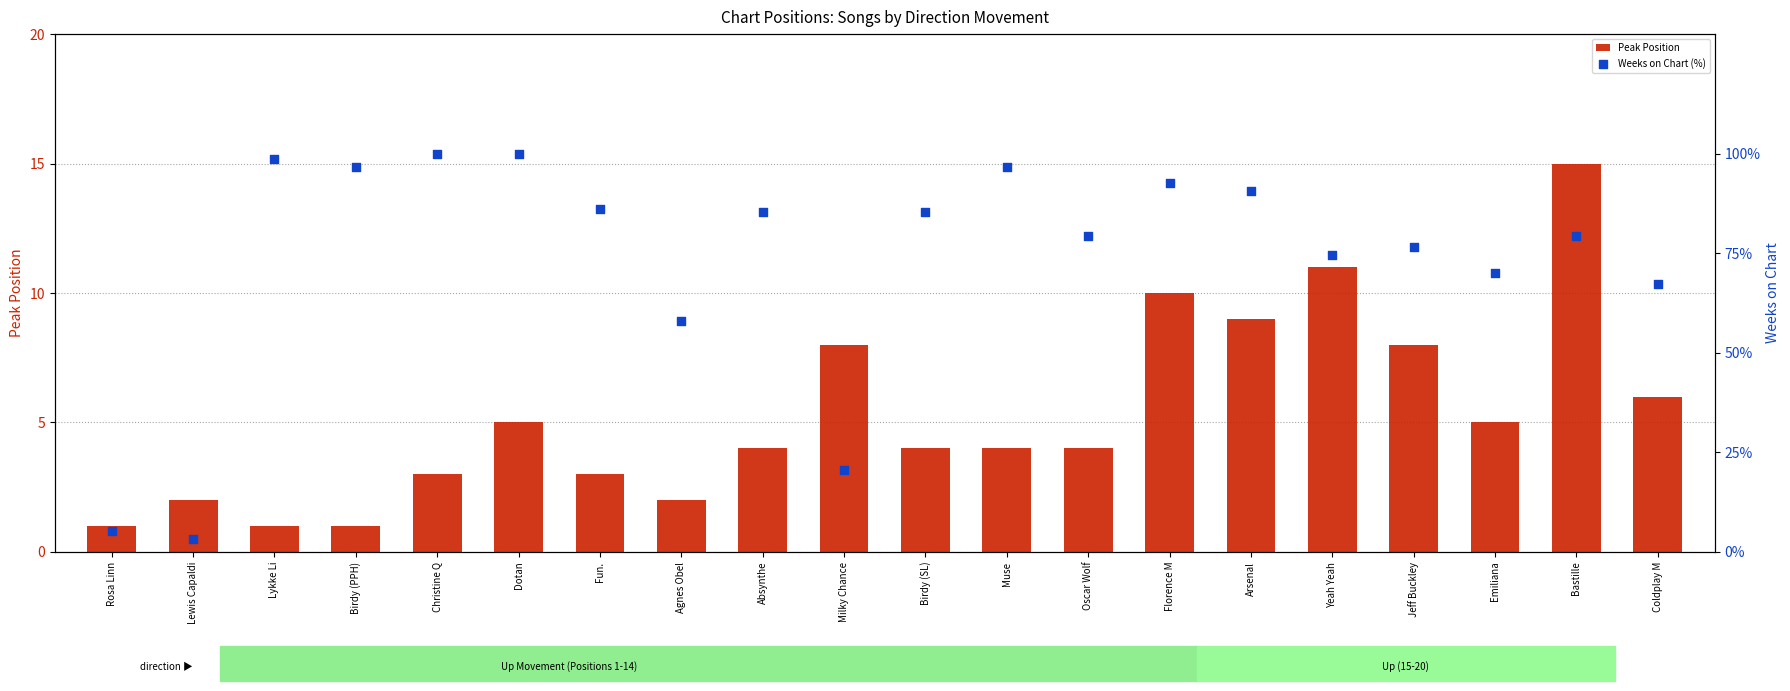

Which series contains the highest Y value?

Weeks on Chart (%)